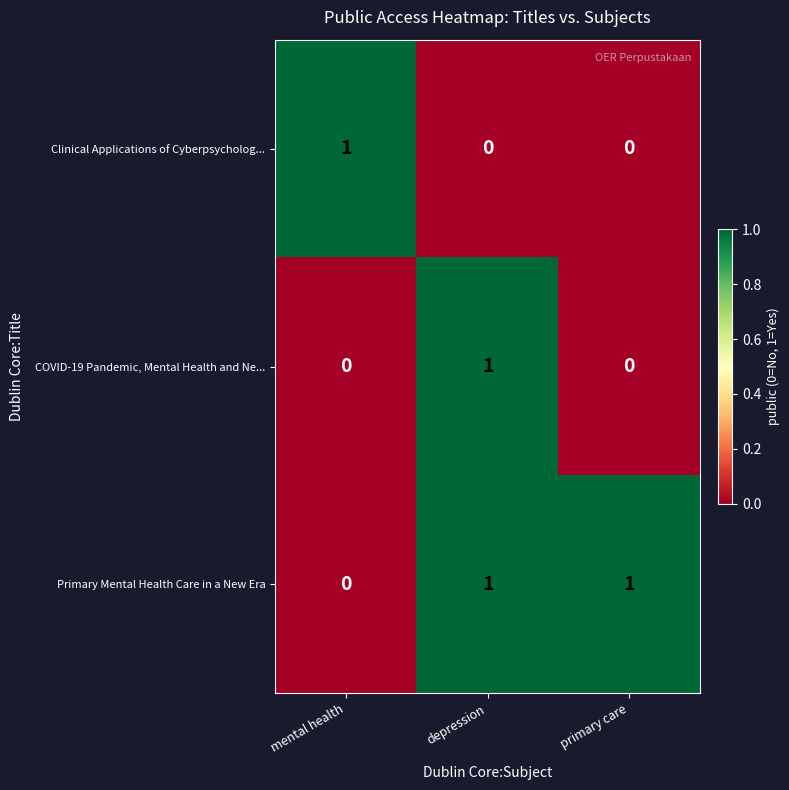

At how many categories does at least one series exceed 0?

3